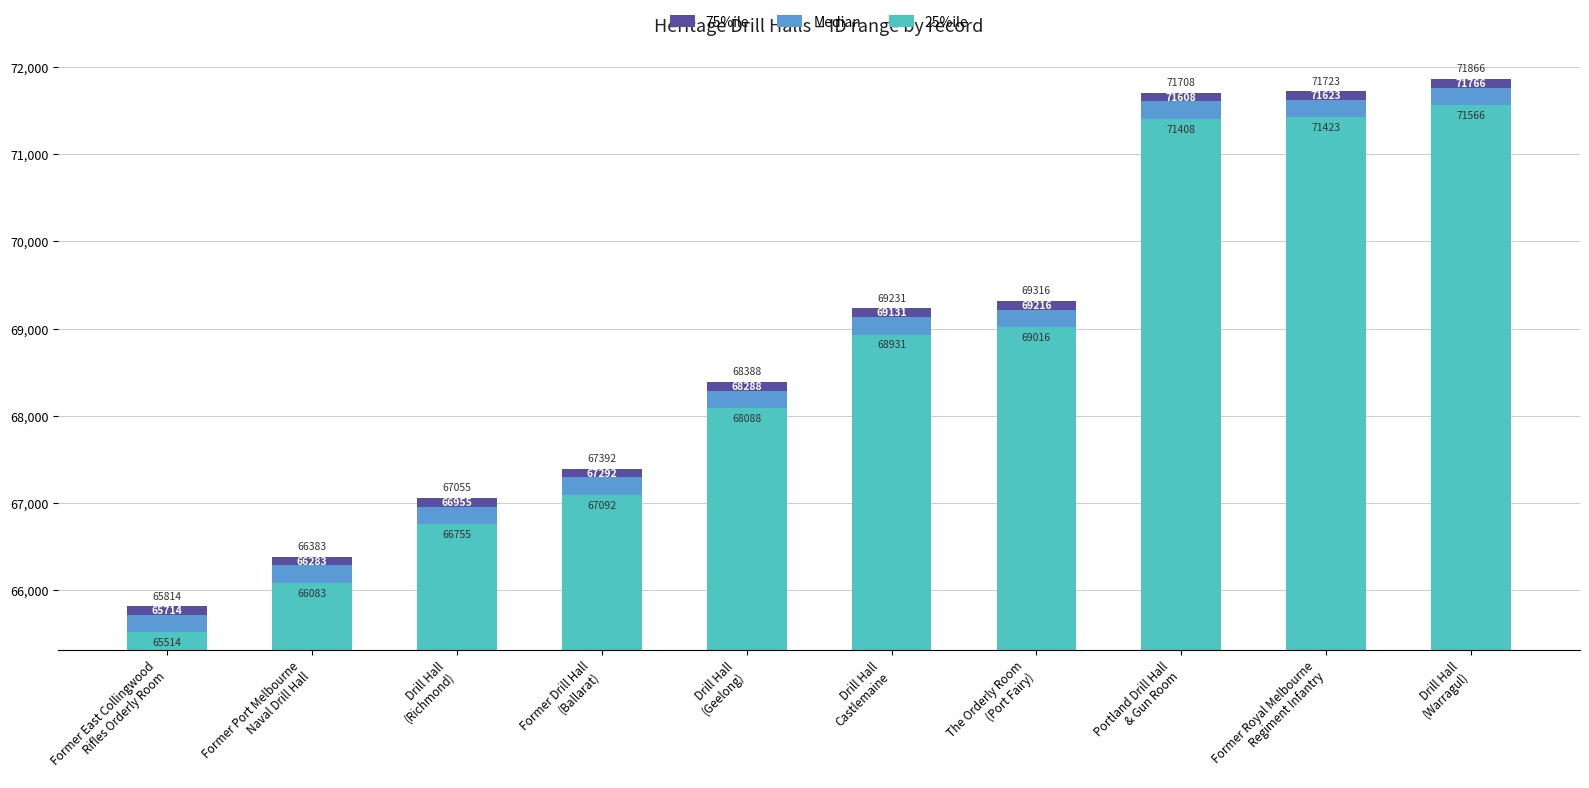

True or false: Median has a value of 266 at Former Royal Melbourne
Regiment Infantry.

False